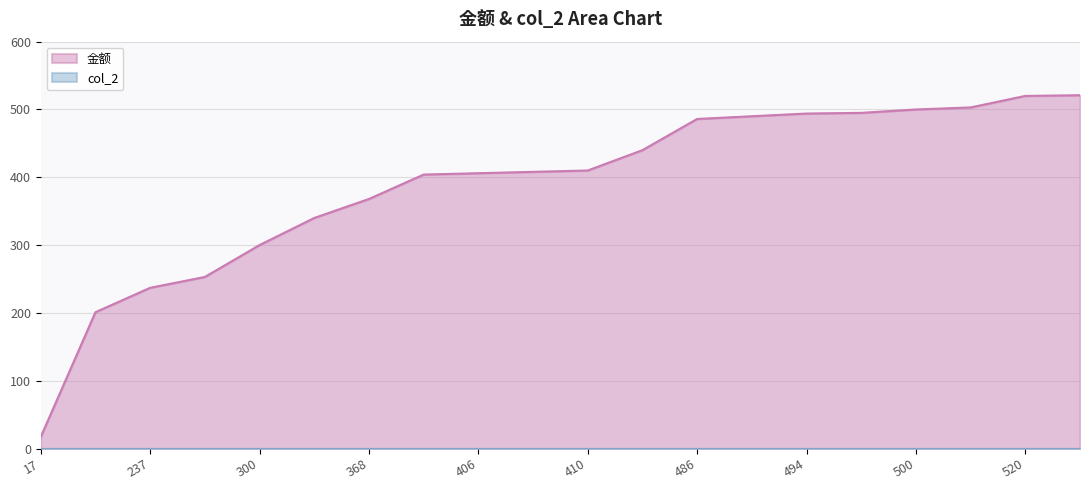

Rank the categories by value from lowest to highest.

17, 201, 237, 253, 300, 340, 368, 404, 406, 408, 410, 440, 486, 490, 494, 495, 500, 503, 520, 521